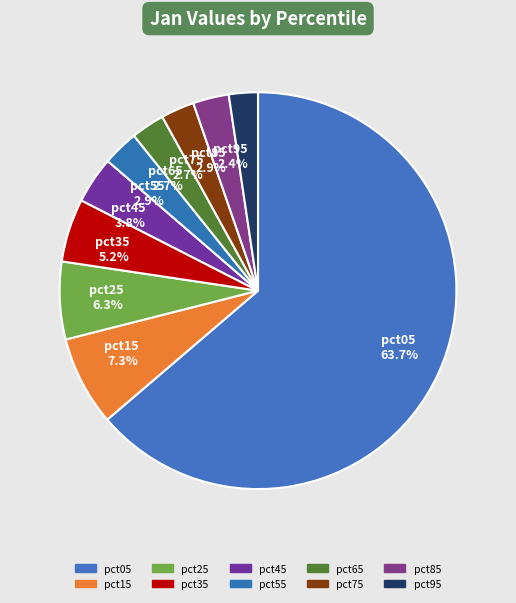

What percentage is NOT represented by pct85?

97.1%